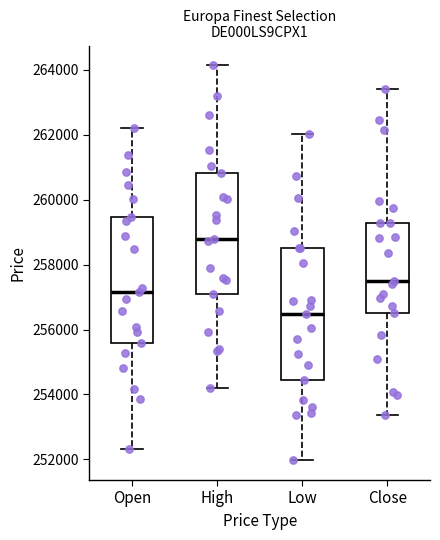

Where is the upper edge of the box for Open on the y-axis? The values are not printed on the chart, so give them approximately, as read against the axis.

259400